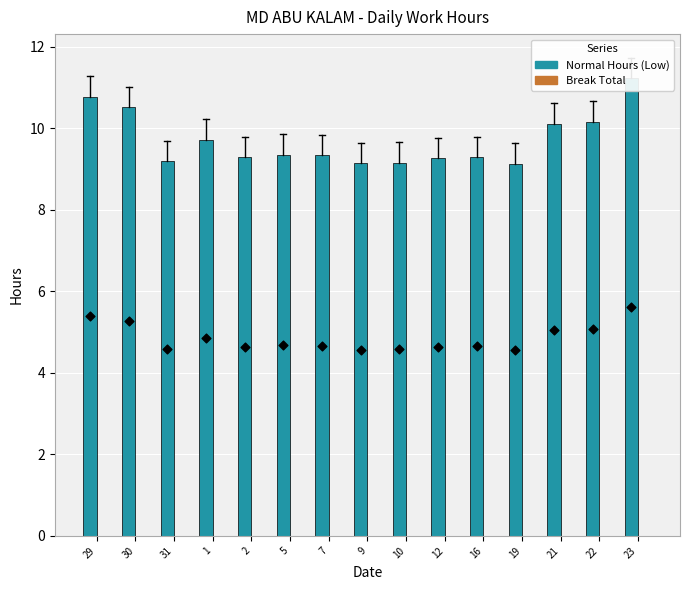

Which series contains the lowest Y value?

Break Total